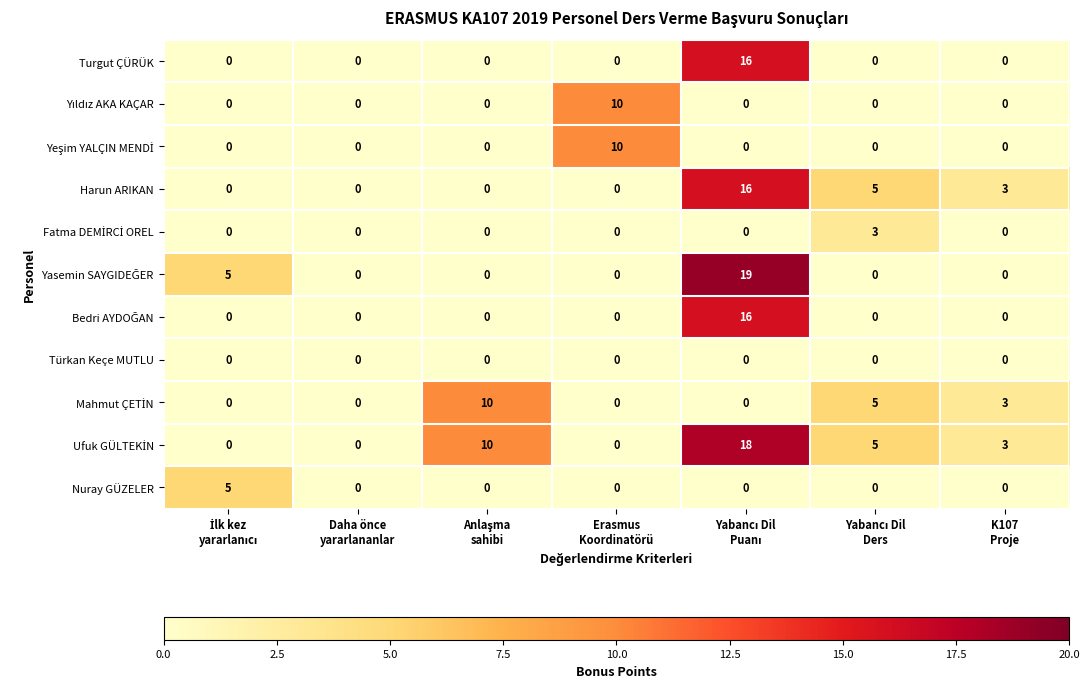

How many data points in Turgut ÇÜRÜK are above 0?

1